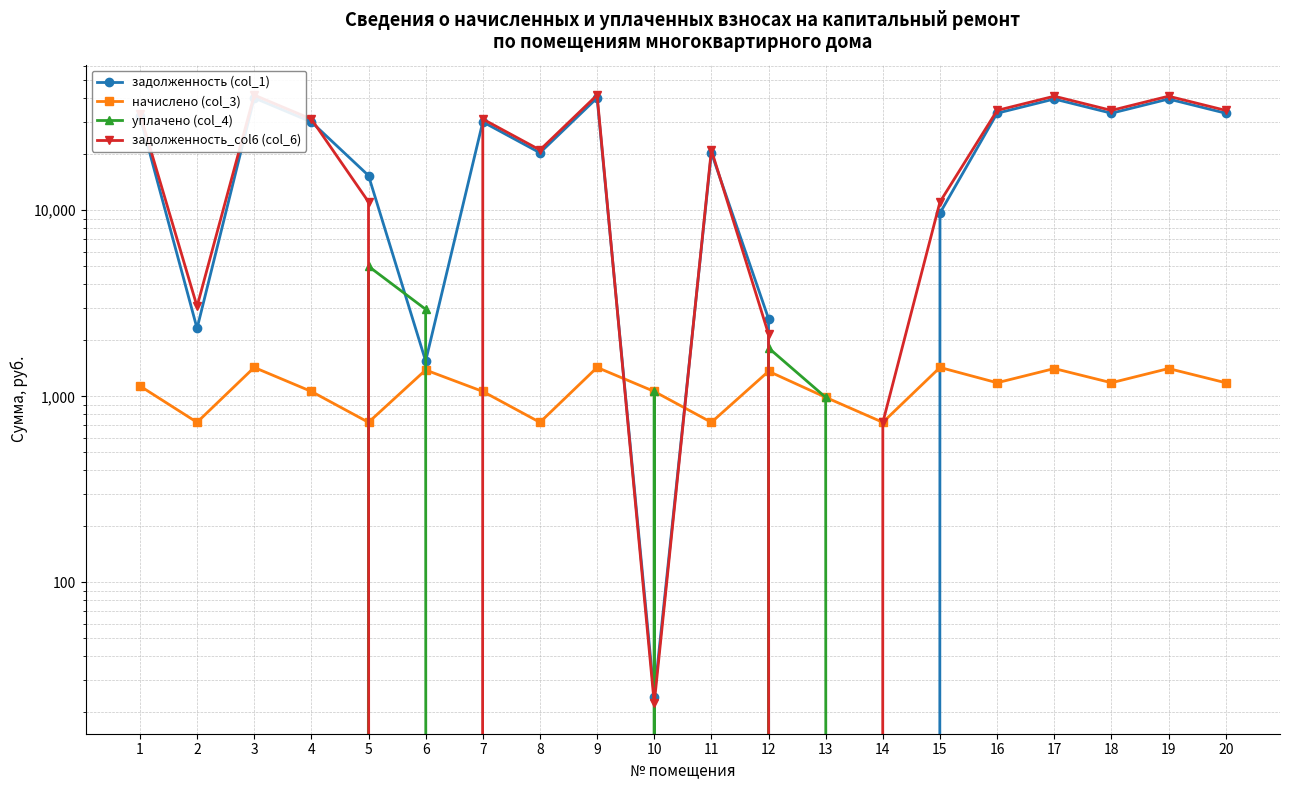

True or false: уплачено (col_4) has more than 2 points higher than both neighbors.

True